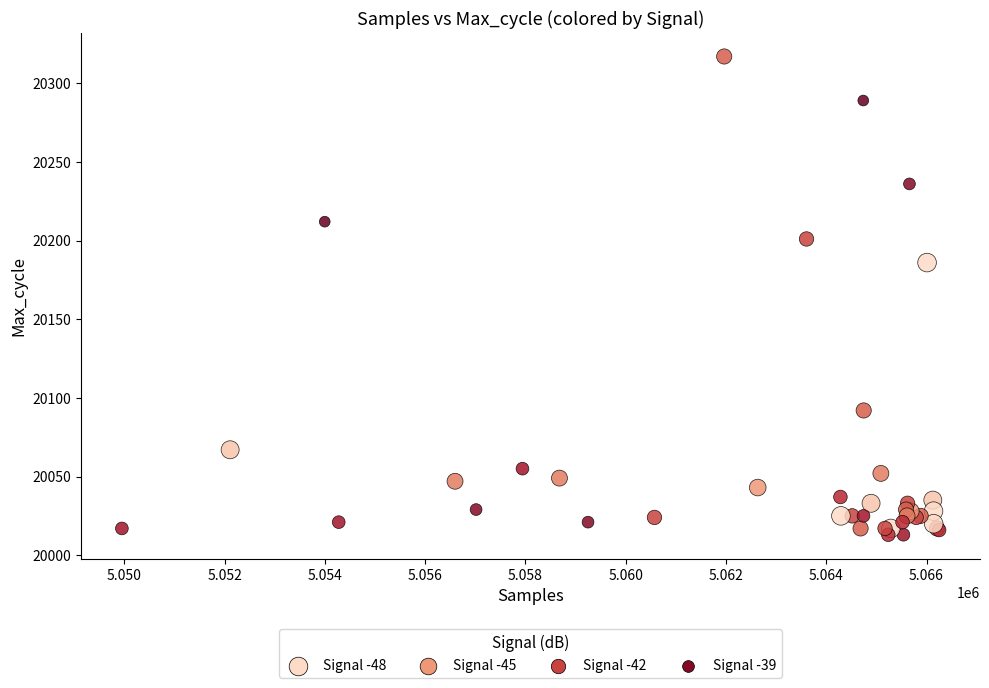

What Y value in the scatter plot is closest to 20165?

20186